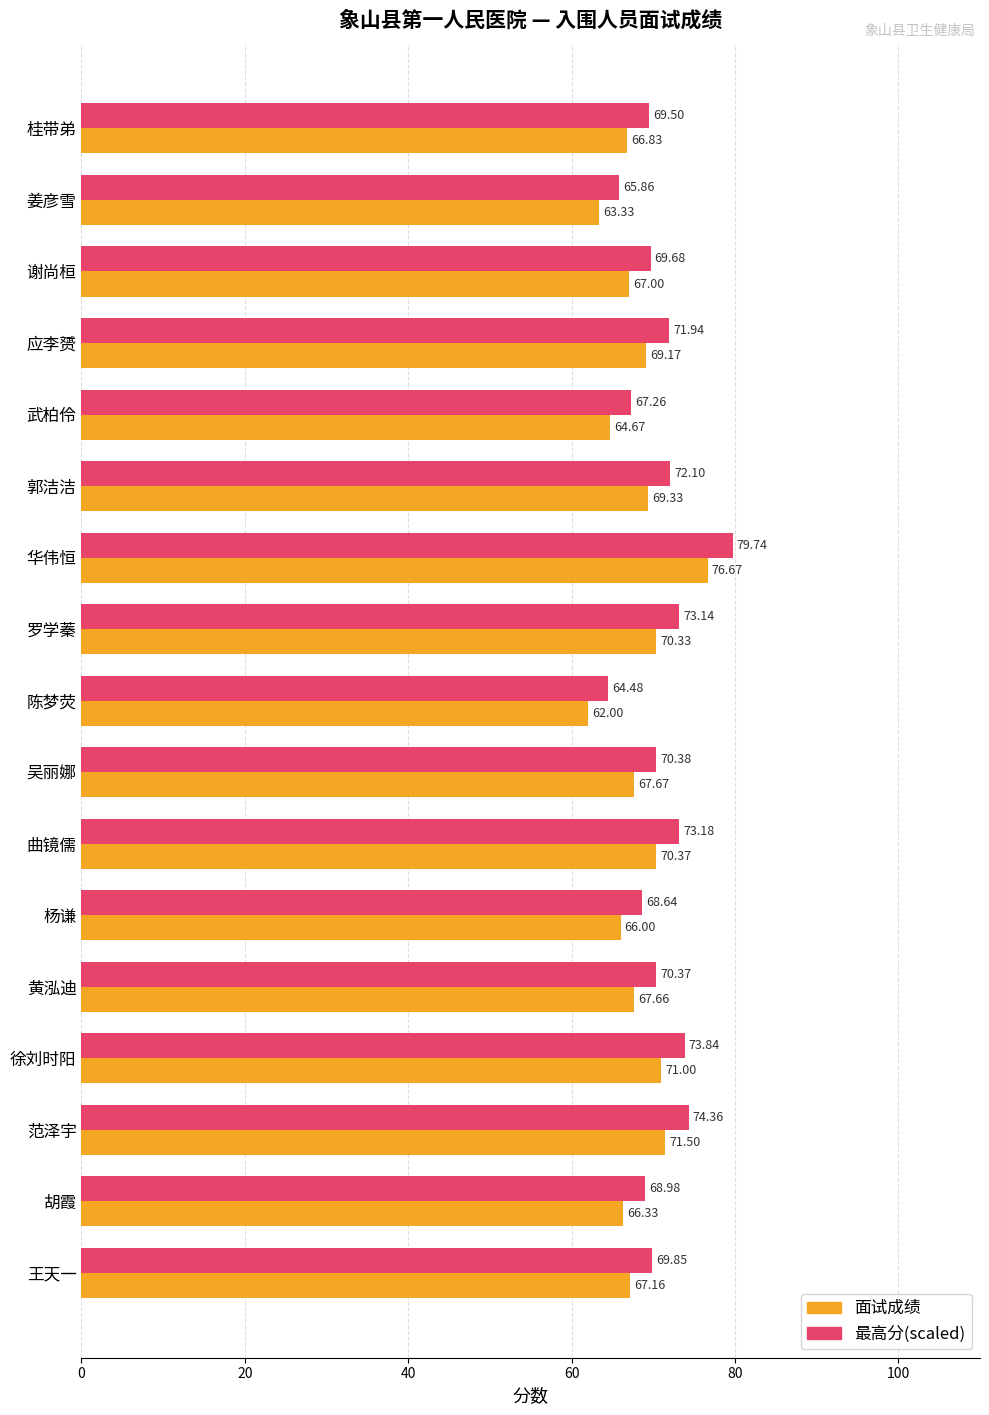

Which category has the lowest value in the 面试成绩 series?

陈梦荧